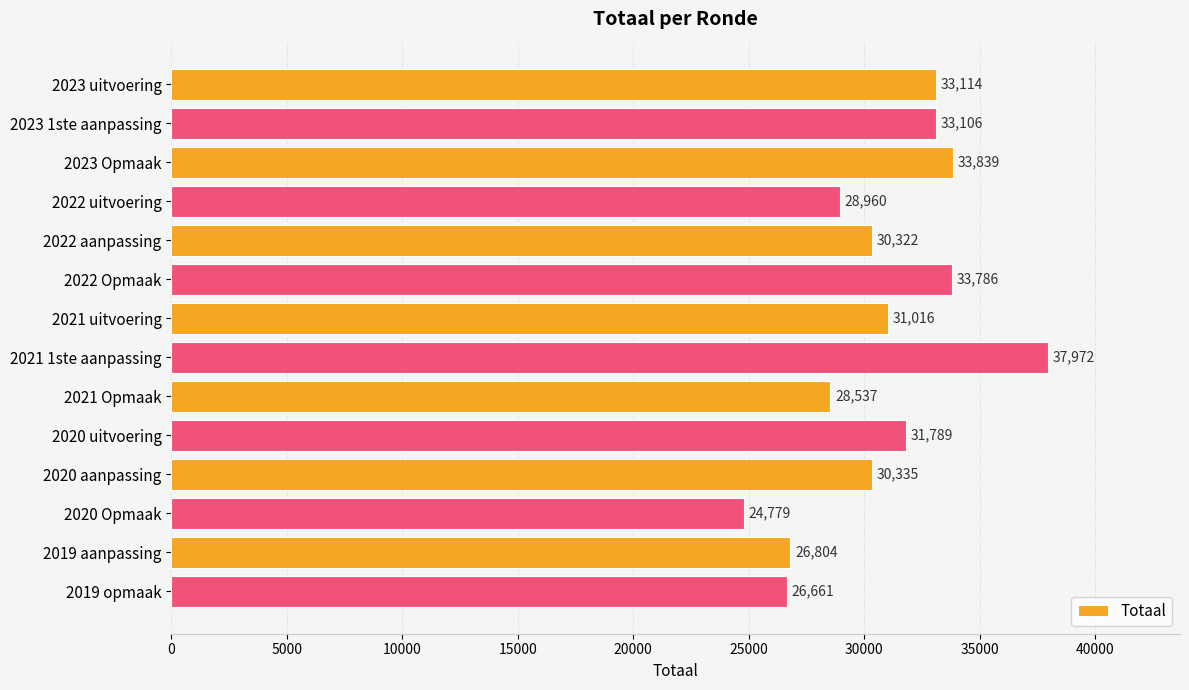

What is the sum of all values?

431020